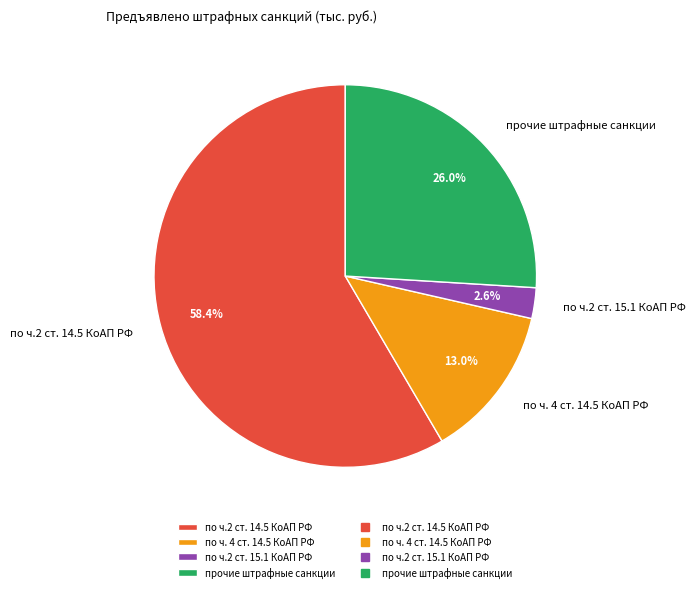

True or false: по ч.2 ст. 15.1 КоАП РФ accounts for 3% of the total.

True